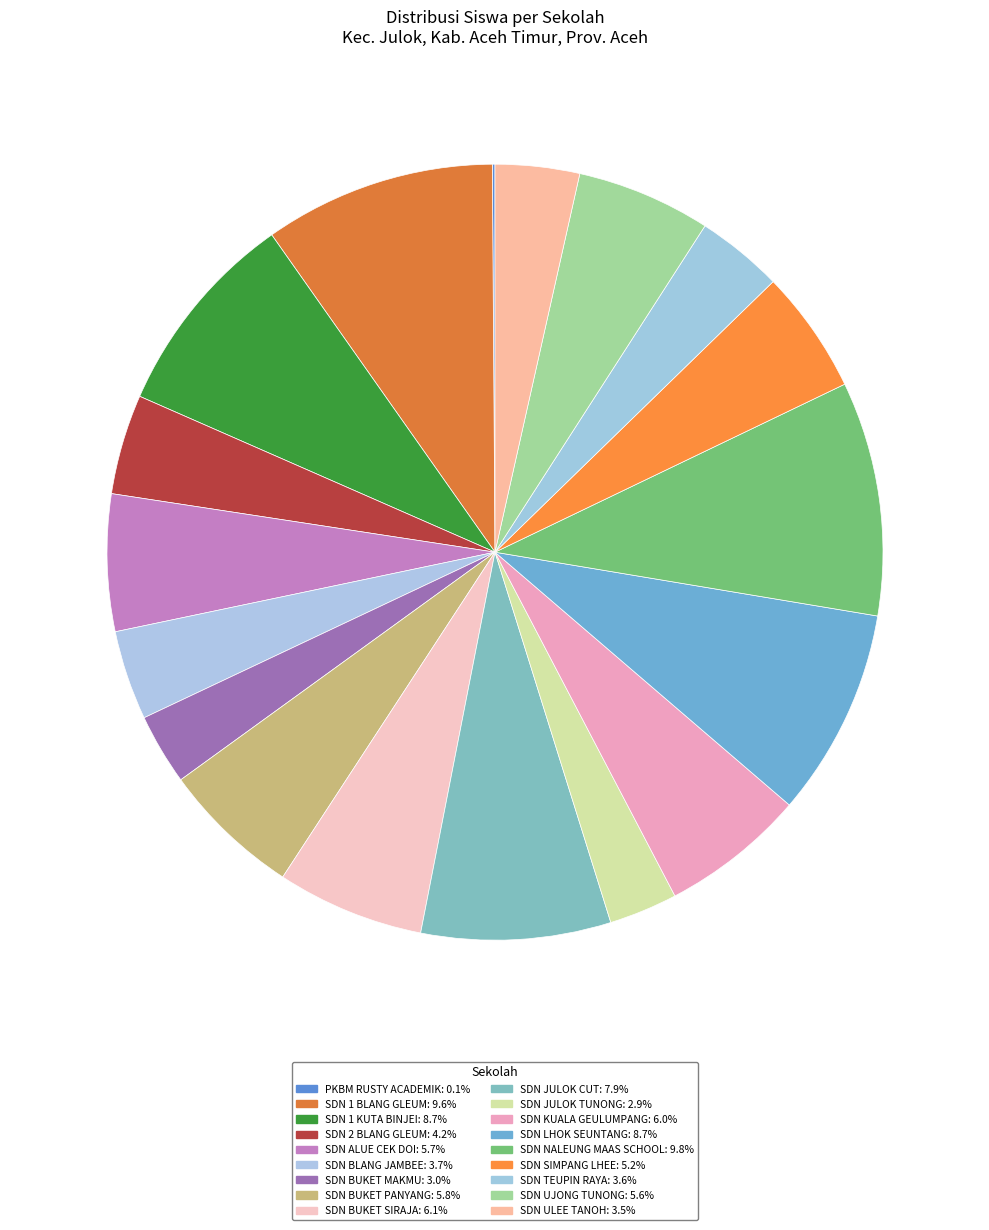

The SDN KUALA GEULUMPANG slice represents 6% of the pie. True or false?

True